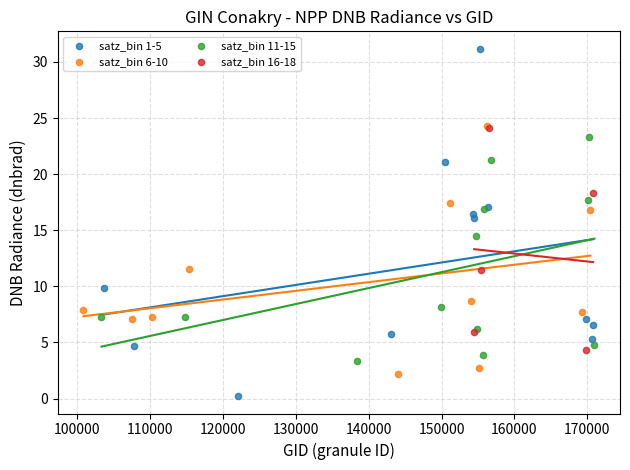

Which series contains the highest Y value?

satz_bin 1-5